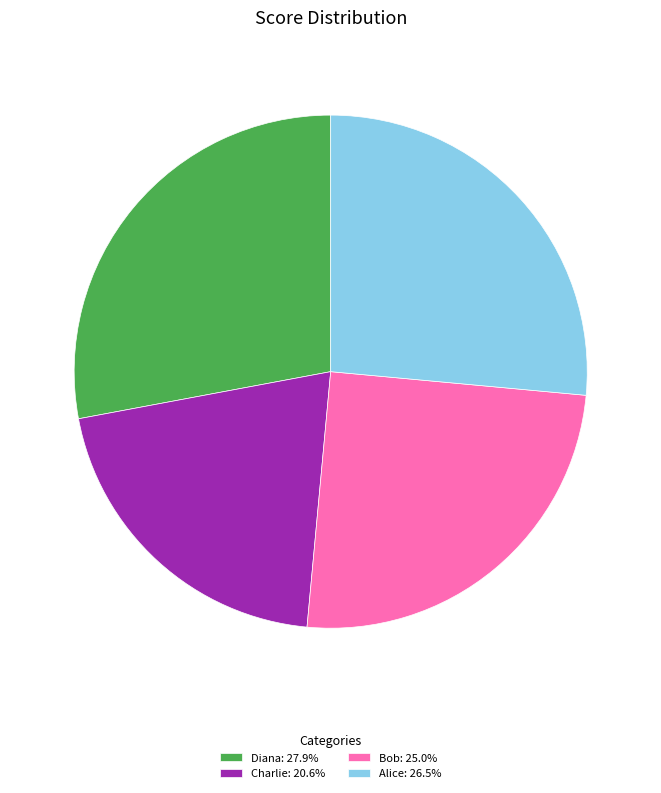

Which slice is the largest?

Diana